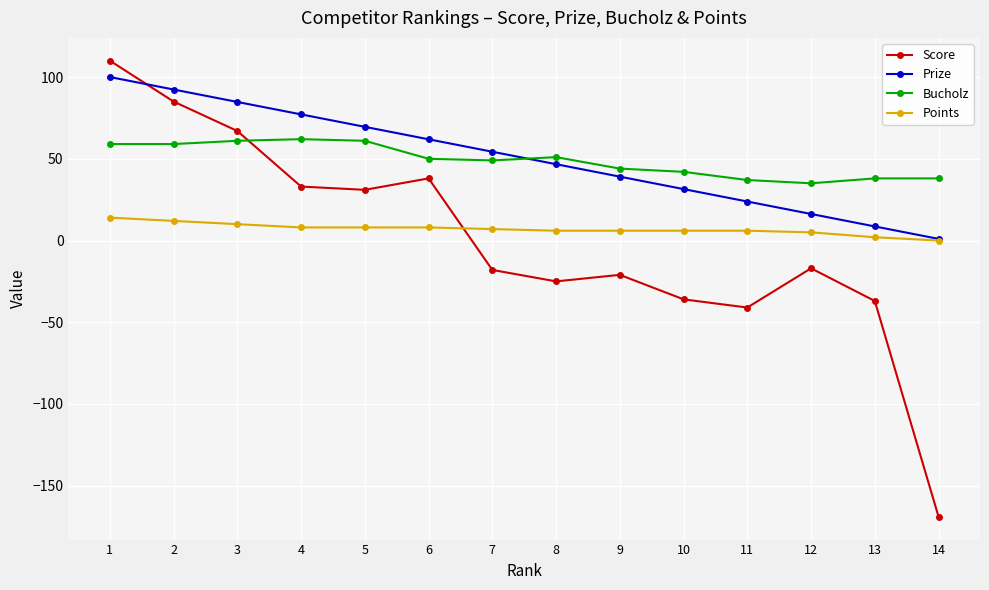

Is the value of Prize at 4 greater than the value of Points at 12?

Yes